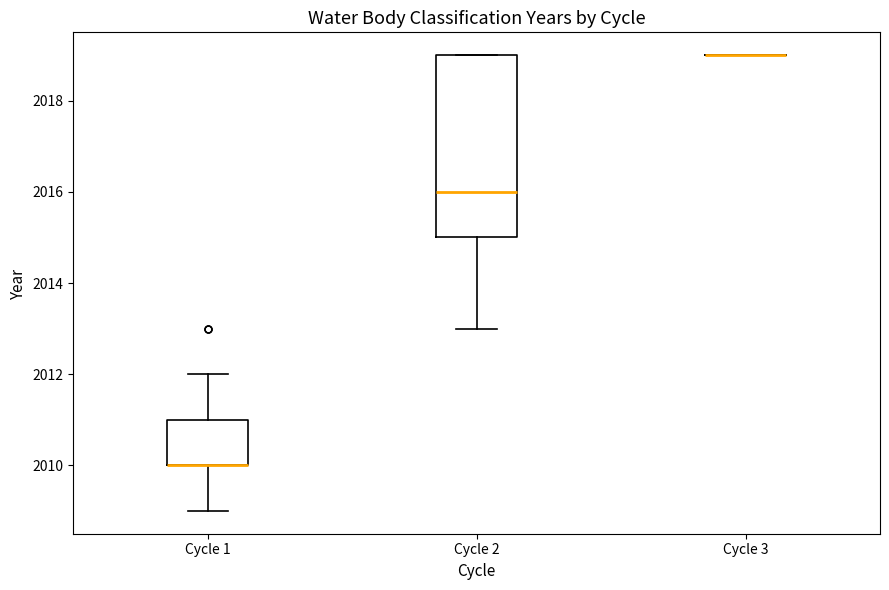

Which box is the tallest, from its lower edge to its upper edge?

Cycle 2